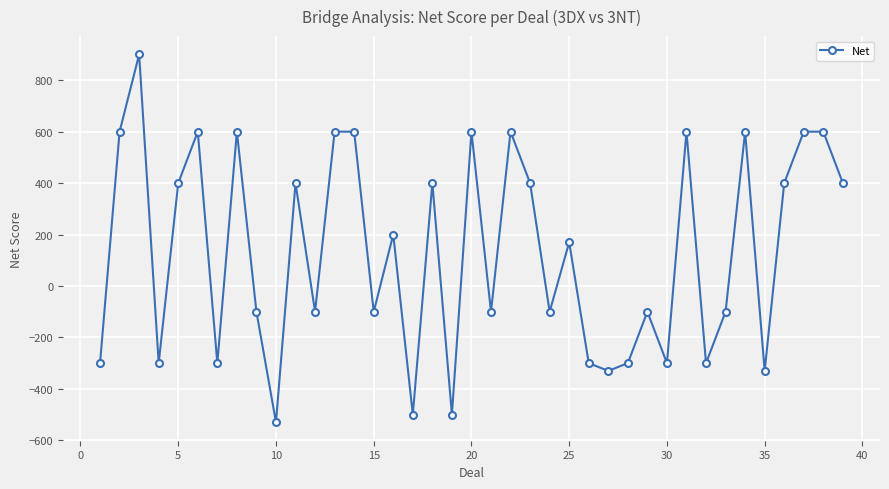

True or false: there are more than 2 points higher than both neighbors.

True